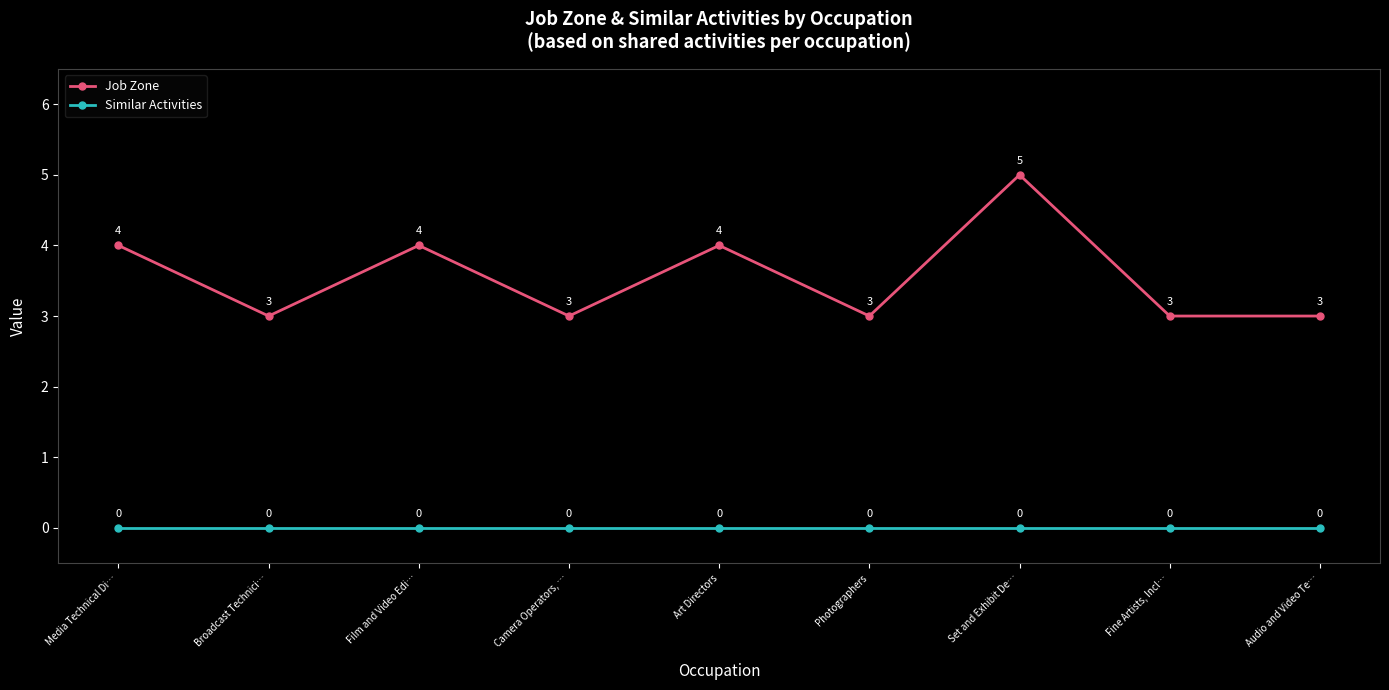

True or false: Job Zone and Similar Activities intersect in this chart.

False